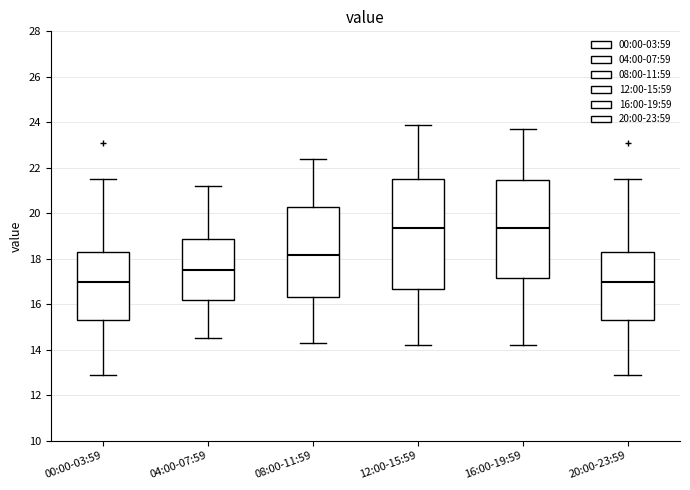

Reading left to right, transcribe this box plot: for each box, give where its median line is, the range the box spans, and where its two whiskers end, as read against the y-axis. The values are not printed on the chart, so give them approximately, as read against the axis.

00:00-03:59: median 17.0, box 15.2 to 18.2, whiskers 13.0 to 21.6
04:00-07:59: median 17.6, box 16.2 to 18.8, whiskers 14.6 to 21.2
08:00-11:59: median 18.2, box 16.4 to 20.2, whiskers 14.4 to 22.4
12:00-15:59: median 19.4, box 16.6 to 21.6, whiskers 14.2 to 24.0
16:00-19:59: median 19.4, box 17.2 to 21.4, whiskers 14.2 to 23.8
20:00-23:59: median 17.0, box 15.2 to 18.2, whiskers 13.0 to 21.6